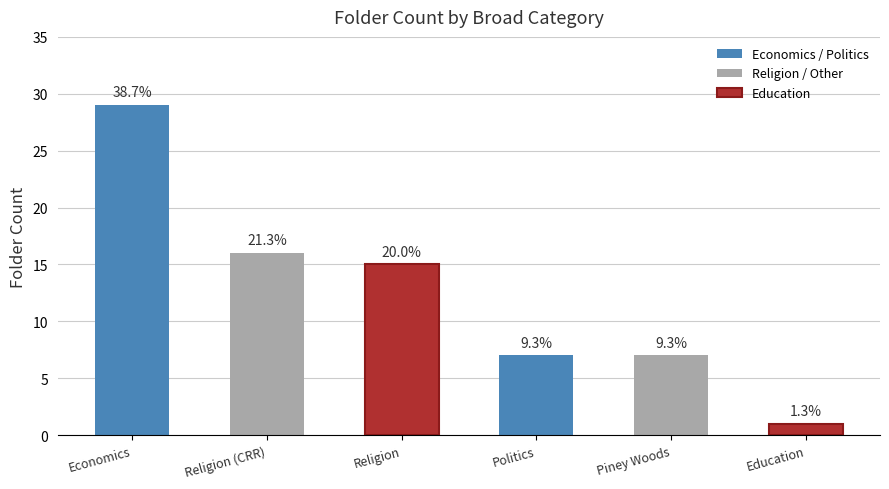

True or false: the data shows 1 at Education.

True